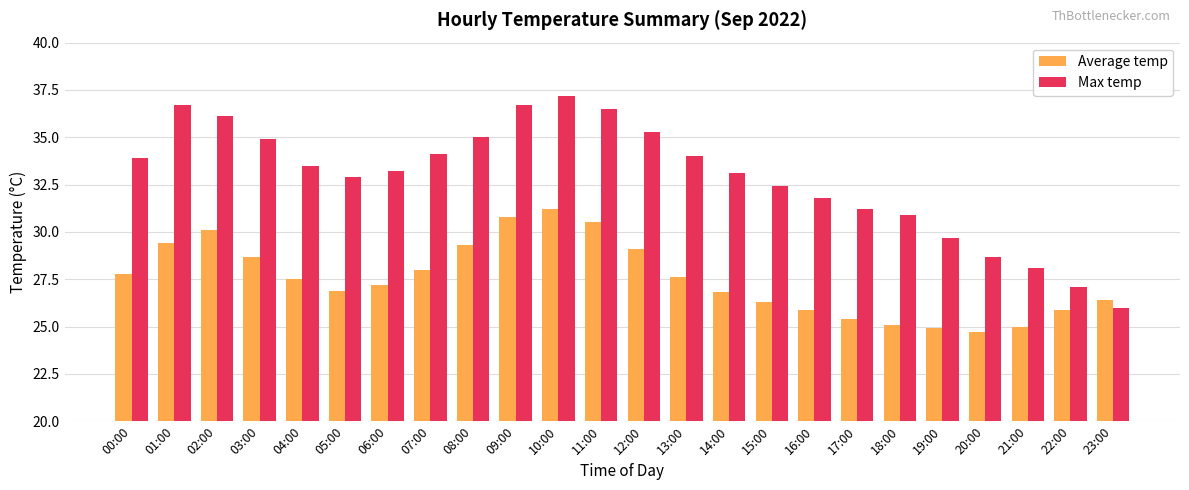

True or false: Max temp has a value of 50.2 at 14:00.

False